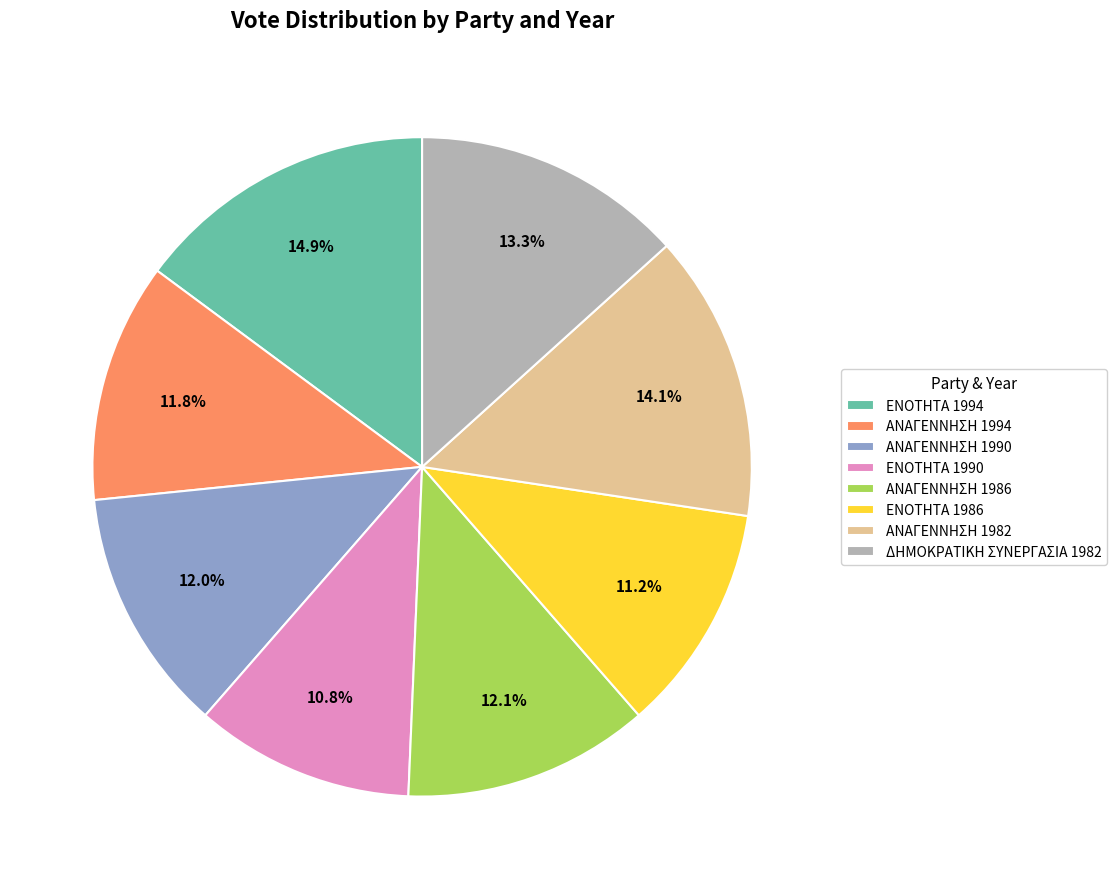

What portion of the pie excludes ΔΗΜΟΚΡΑΤΙΚΗ ΣΥΝΕΡΓΑΣΙΑ 1982?

86.7%